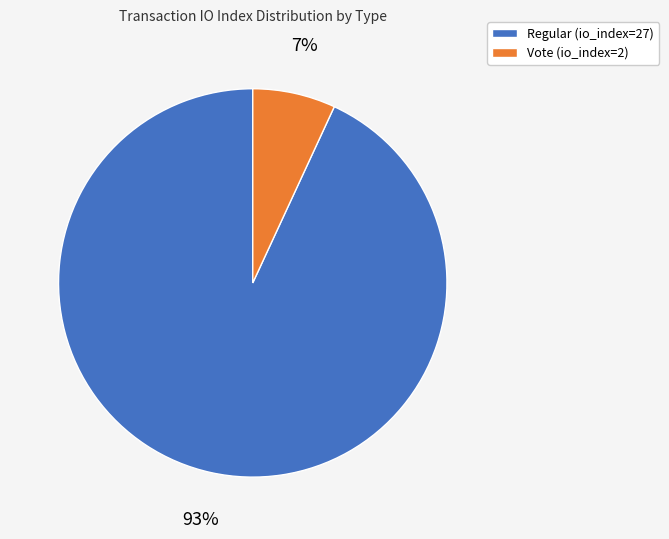

Is there a majority slice in this chart?

Yes